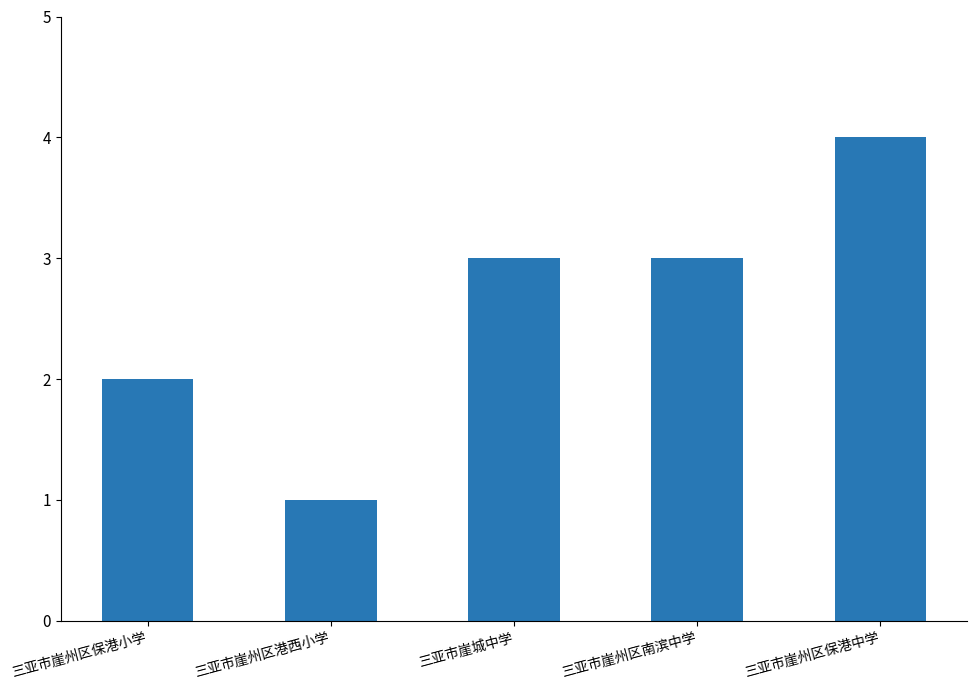

Reading right to left, transcribe all the data shown in this chart.

三亚市崖州区保港中学=4	三亚市崖州区南滨中学=3	三亚市崖城中学=3	三亚市崖州区港西小学=1	三亚市崖州区保港小学=2